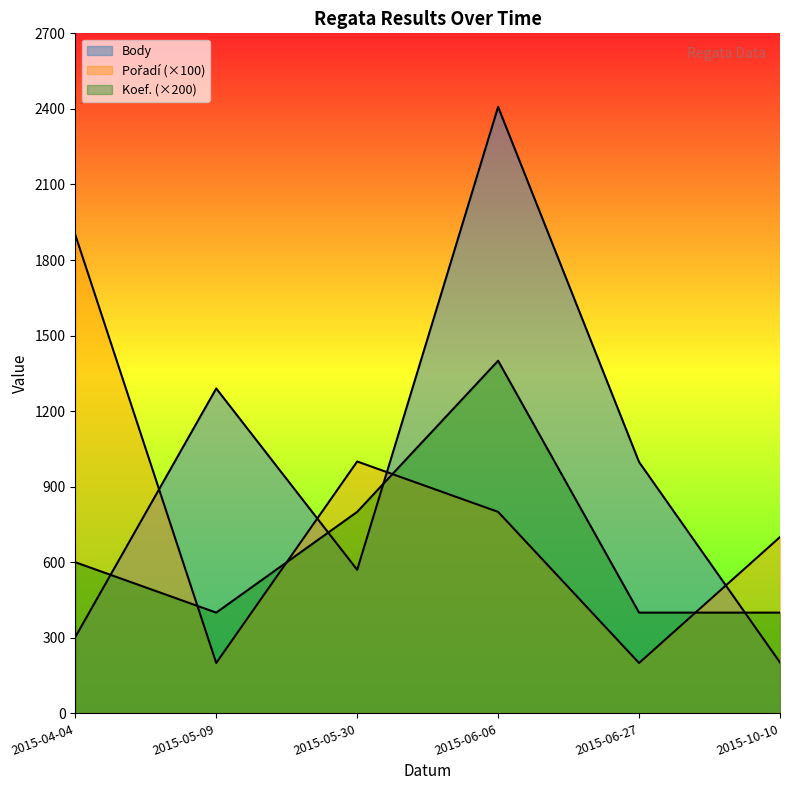

What position from the left is 2015-05-30?

3